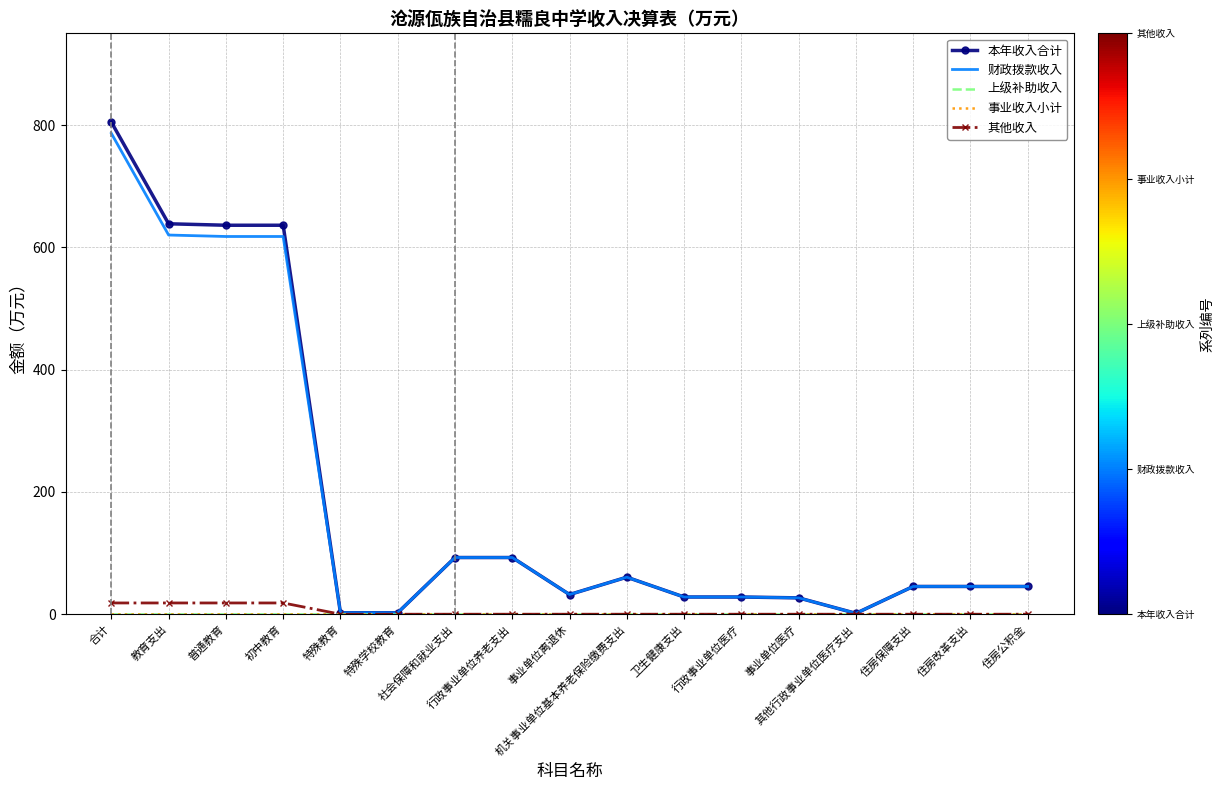

What is the sum of the 财政拨款收入 values at 其他行政事业单位医疗支出 and 特殊教育?

3.8